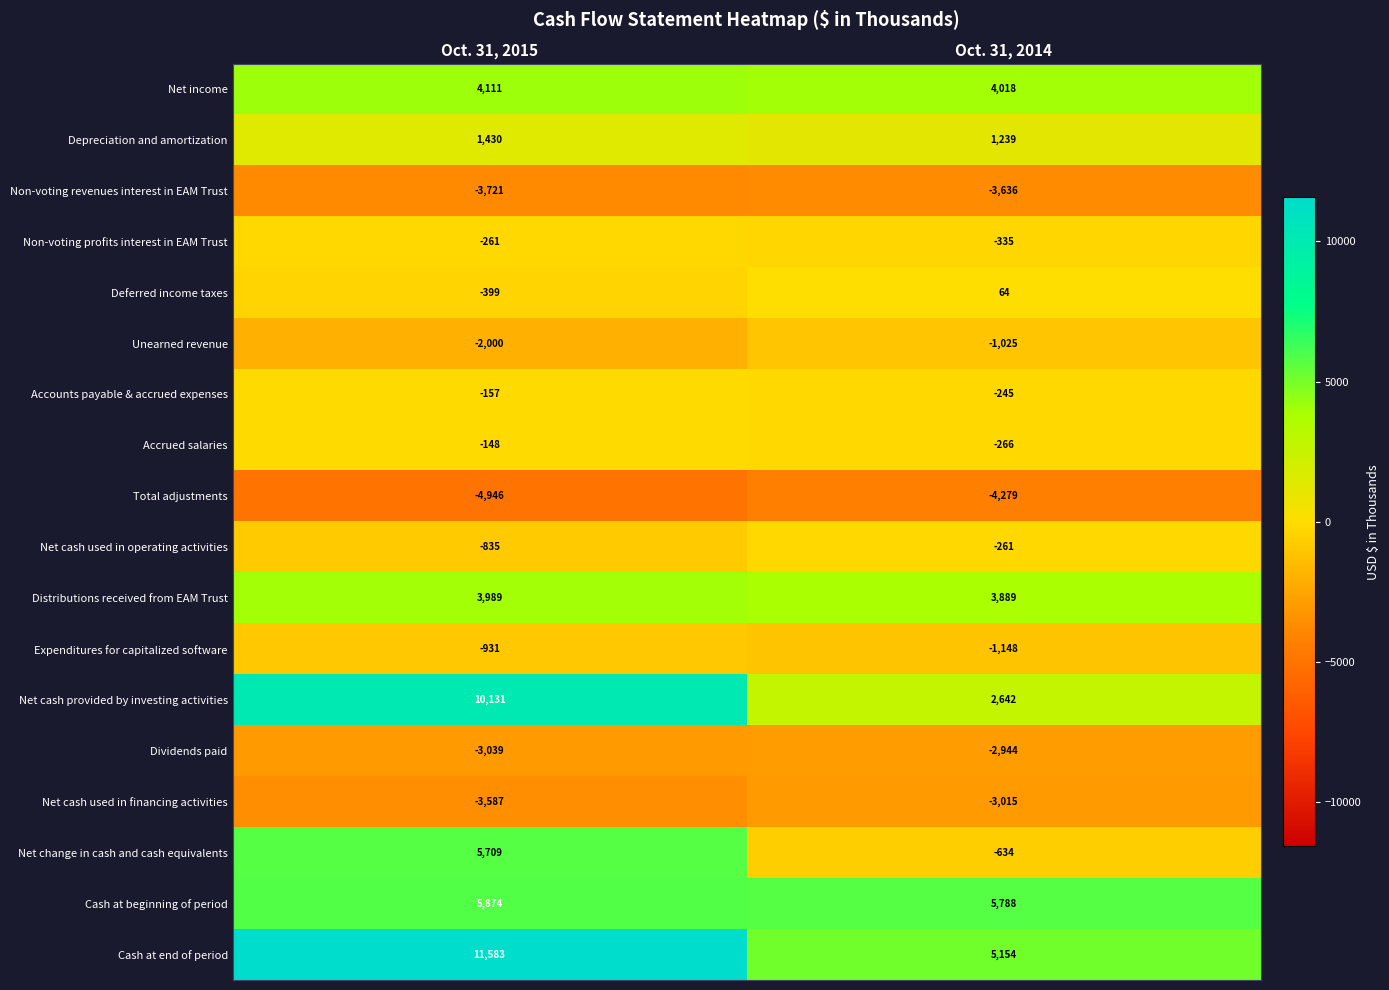

What is the approximate value of Unearned revenue at Oct. 31, 2015, to the nearest 100?

-2000